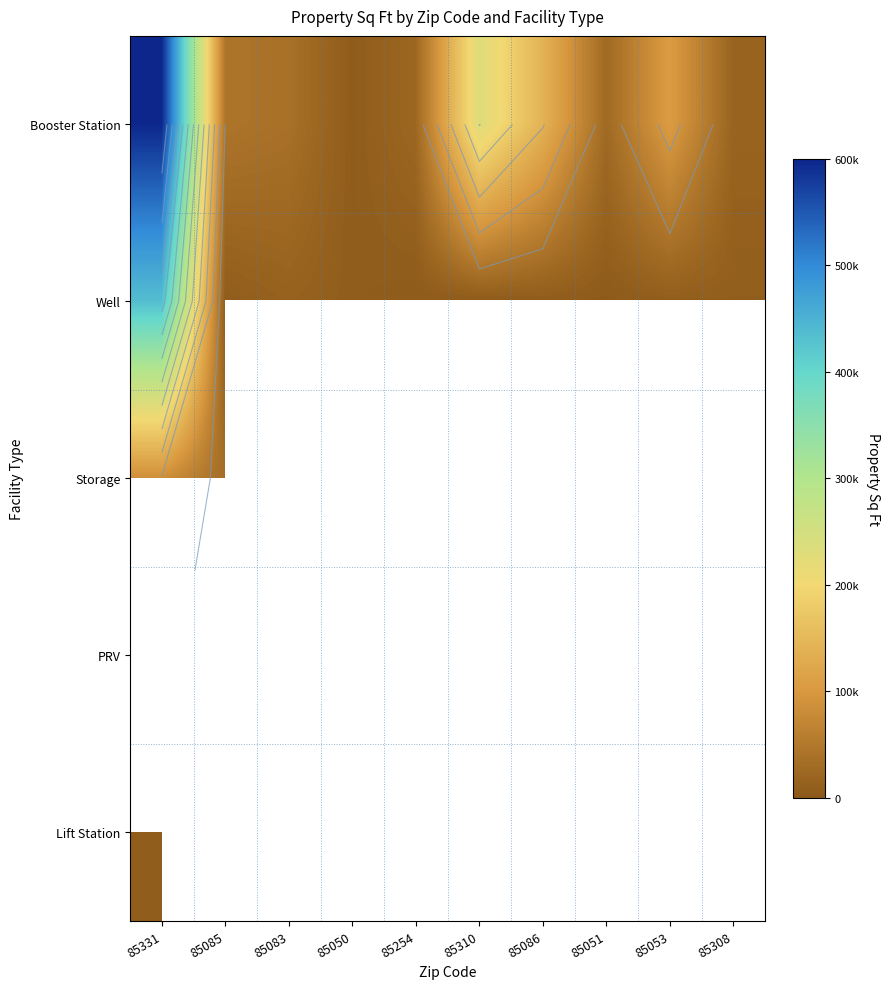

Is the value of Booster Station at 85310 greater than the value of Storage at 85308?

No